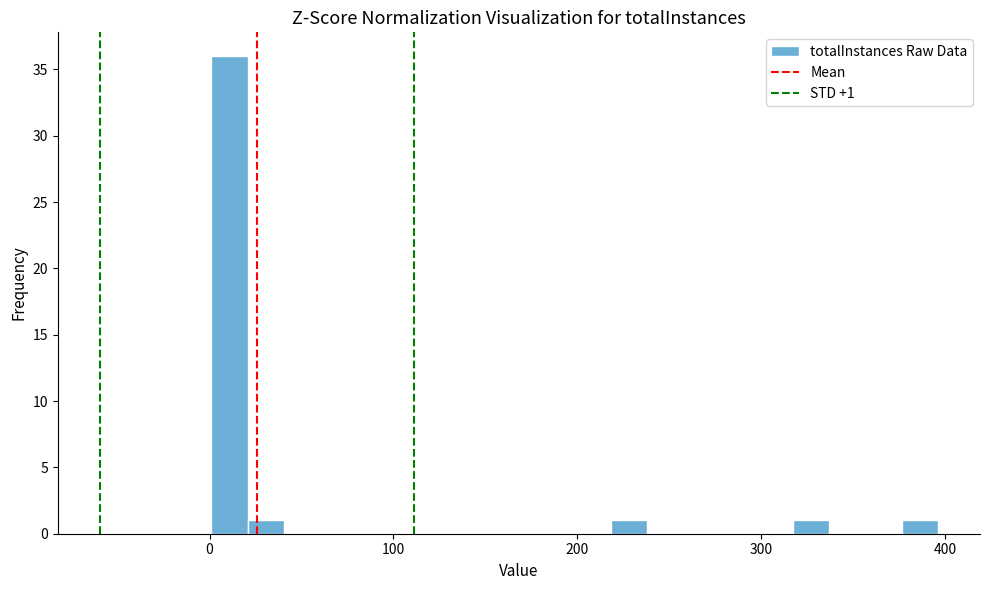

Read against the x-axis, roughly where is the centre of the tallest bar?

10